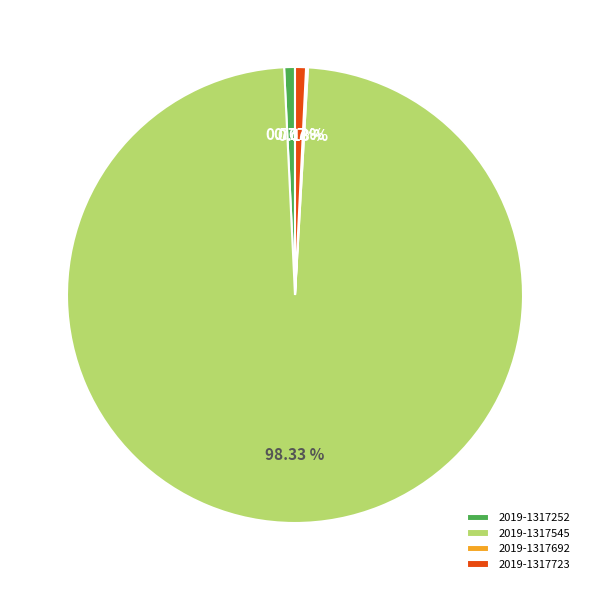

What is the majority slice?

2019-1317545